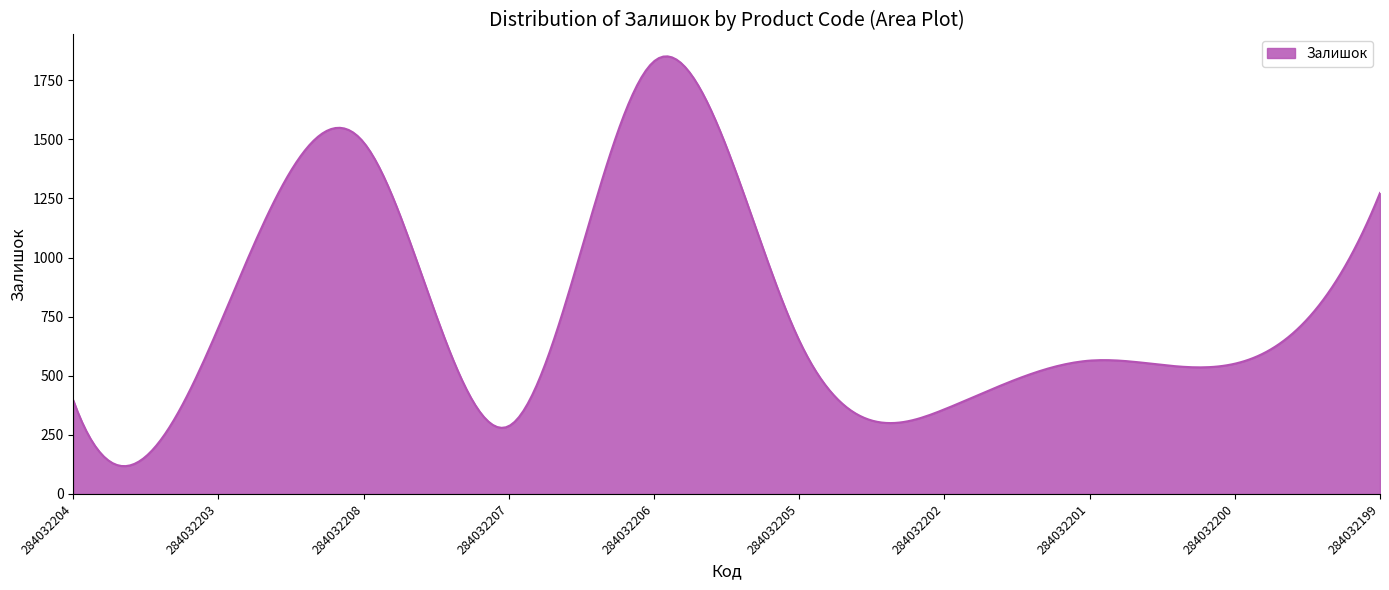

What is the difference between the maximum and minimum values?

1733.0